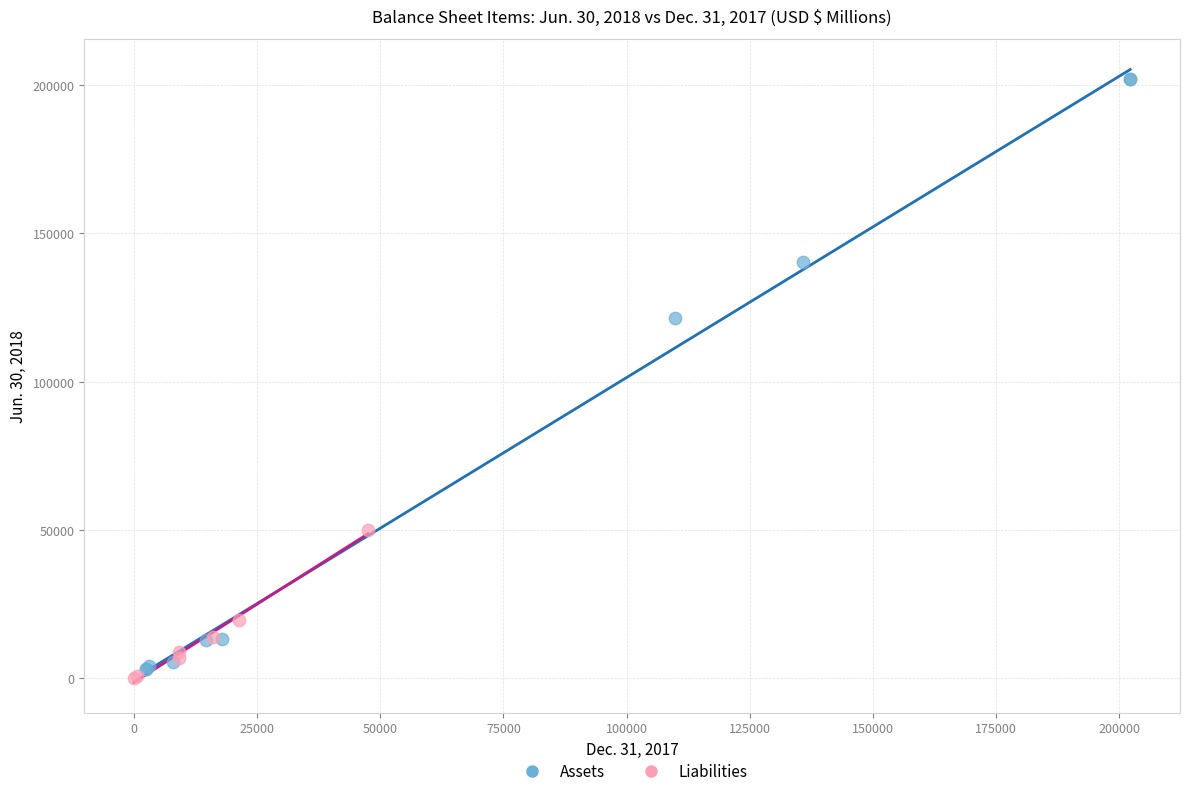

Which series reaches the maximum Y coordinate?

Assets